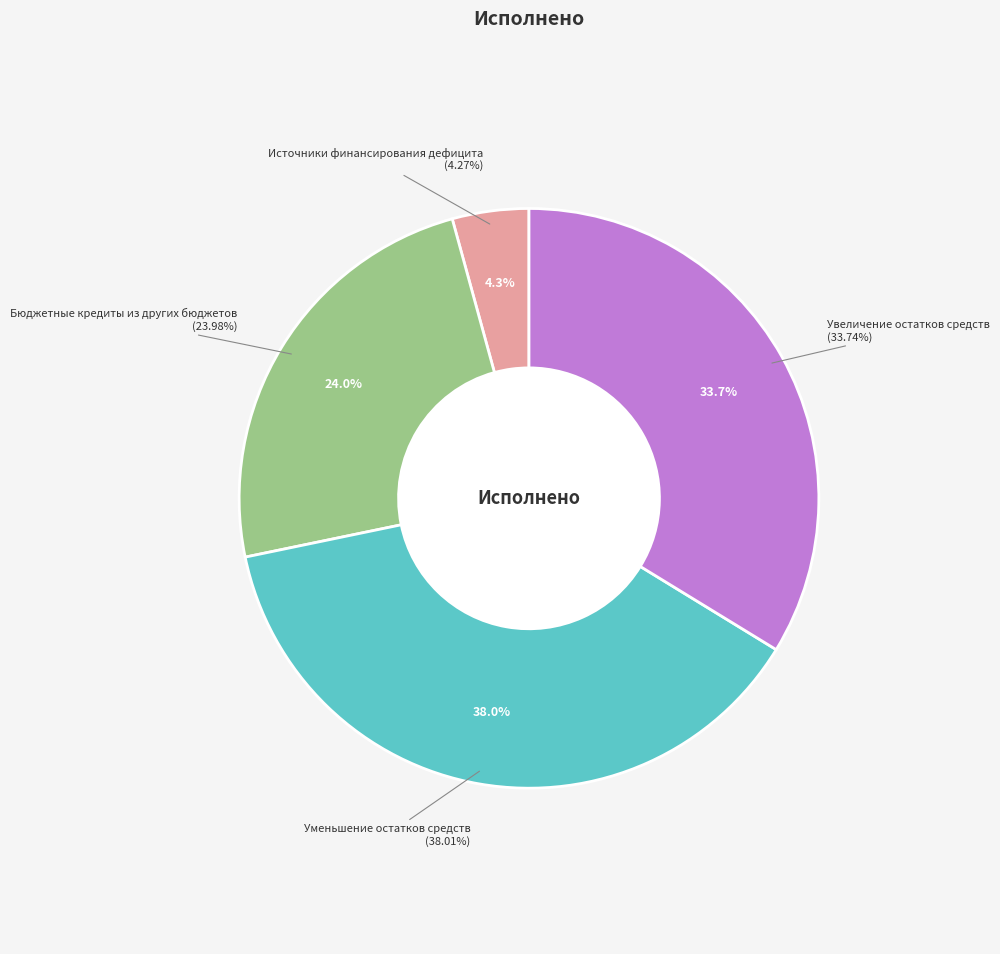

True or false: 520 accounts for 30% of the total.

False